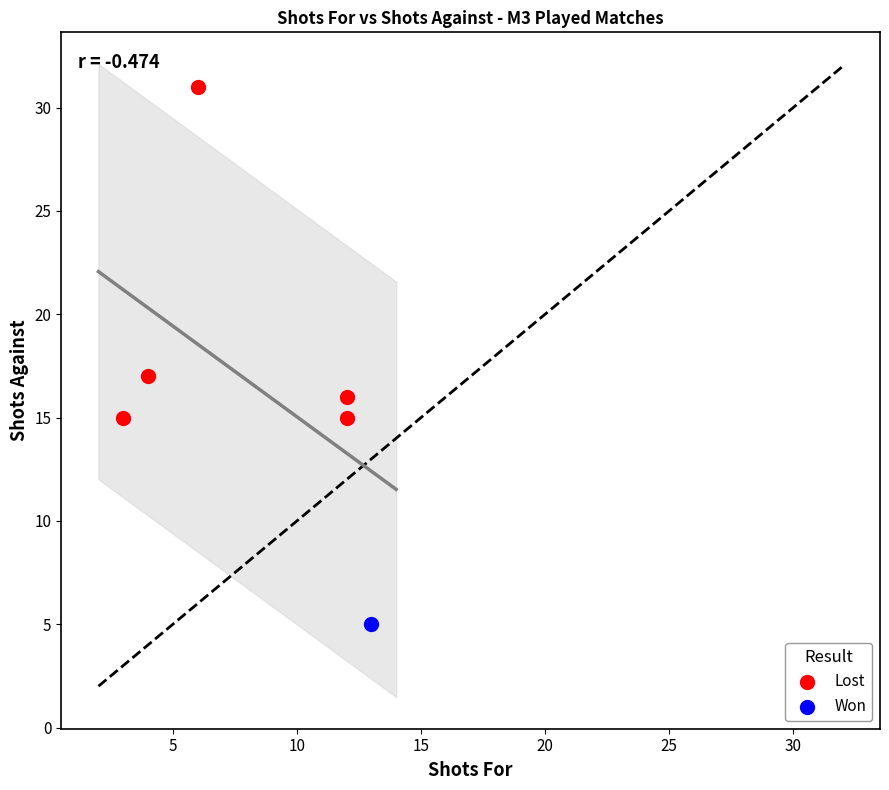

What are all the series names shown in the legend?

Lost, Won